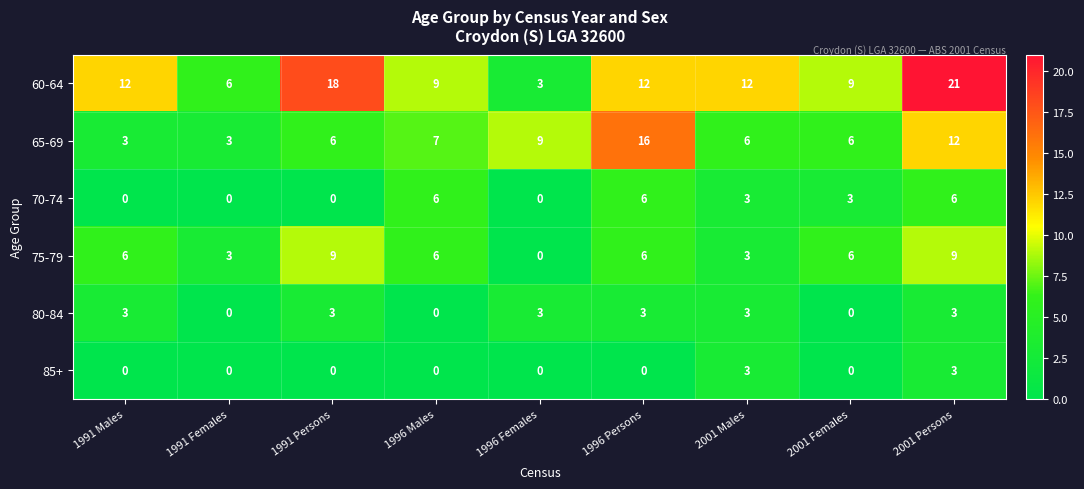

What is the difference between the highest and lowest values at 1996 Females?

9